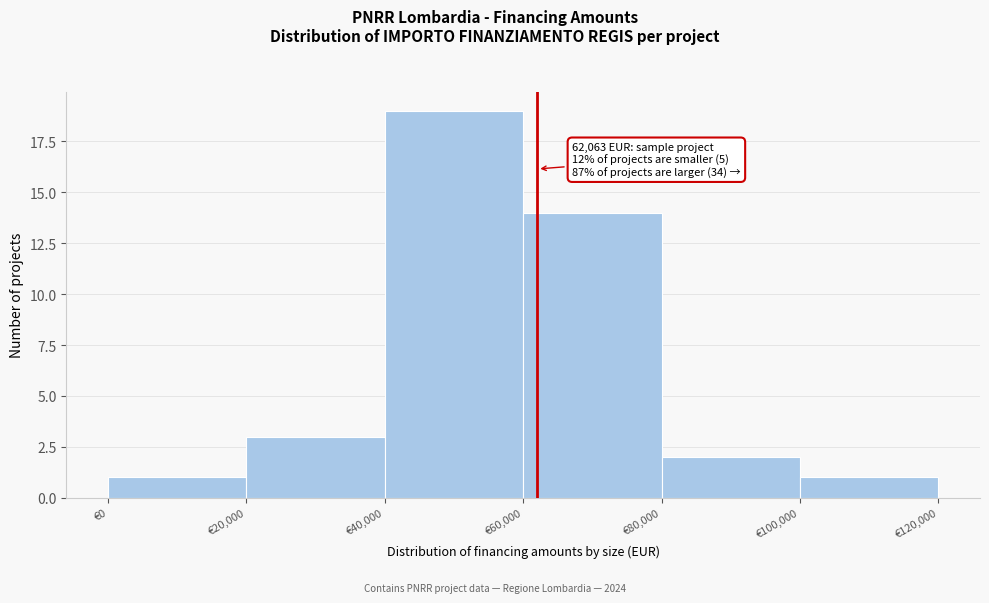

Which range on the x-axis has the tallest bar?

40000 to 60000